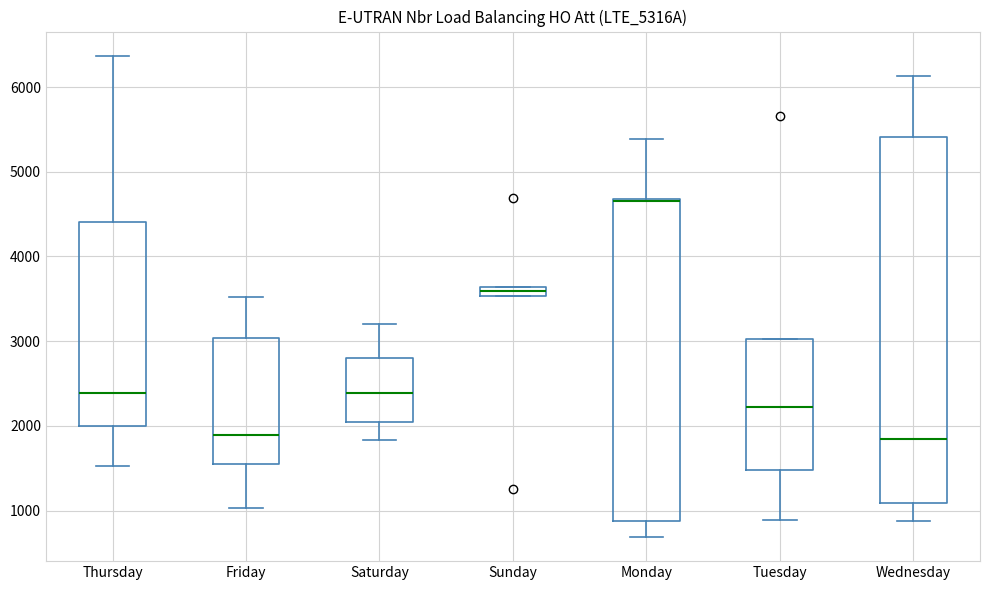

Comparing the boxes themselves (not the whiskers), which one is the tallest?

Wednesday